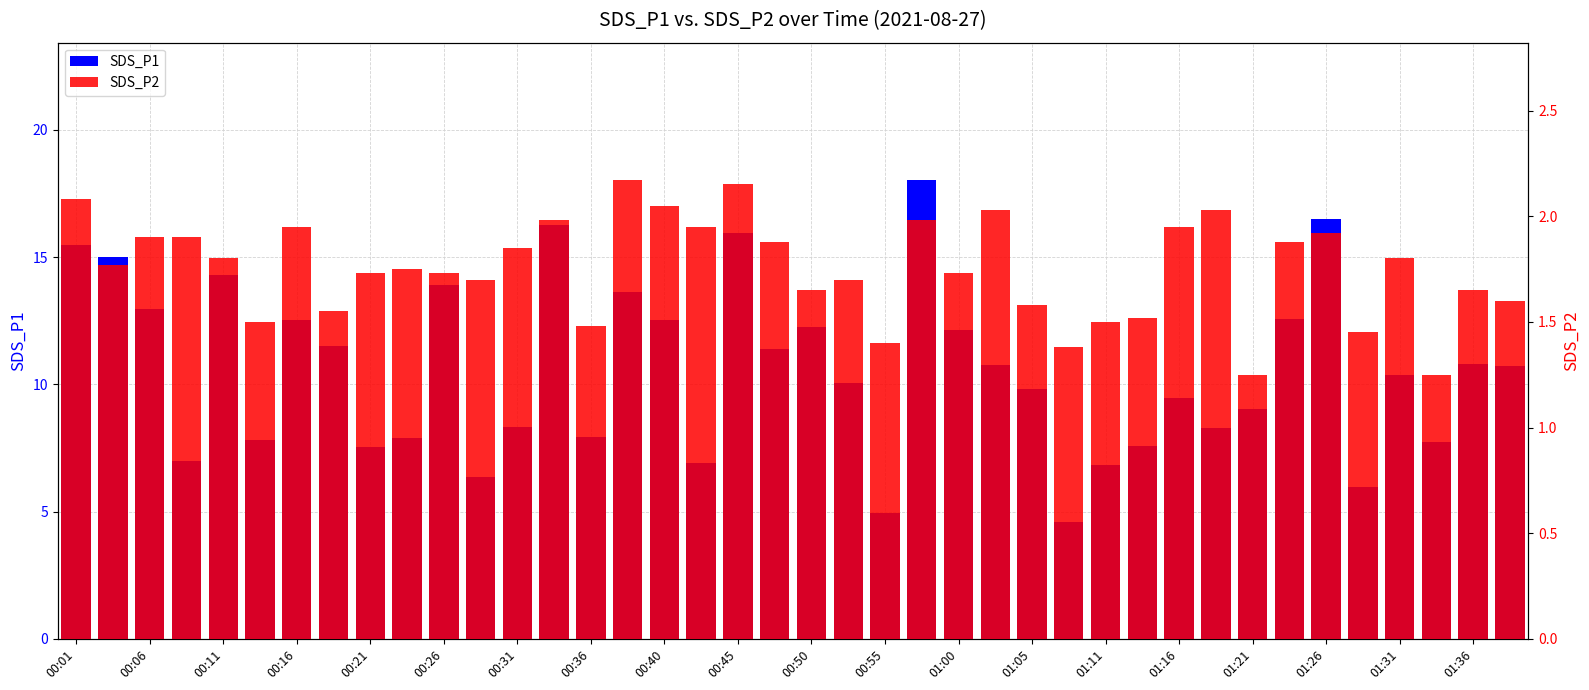

What is the smallest value displayed?

1.2